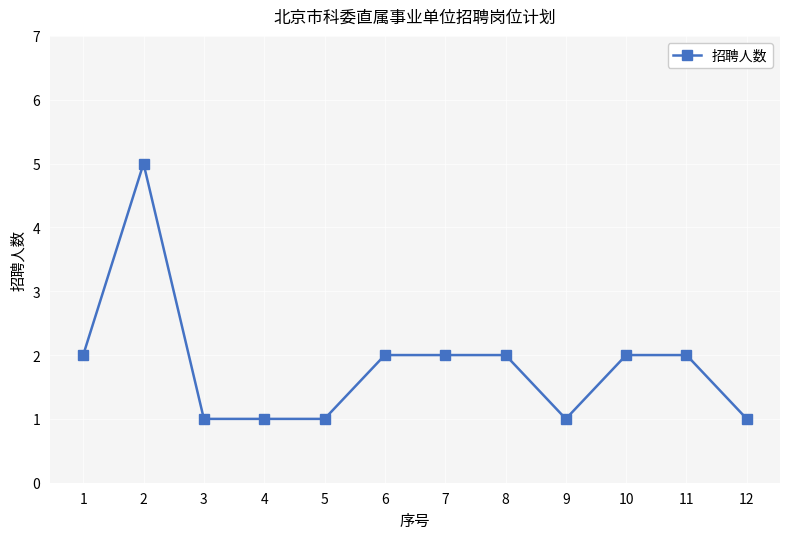

Where is the first local maximum?

2